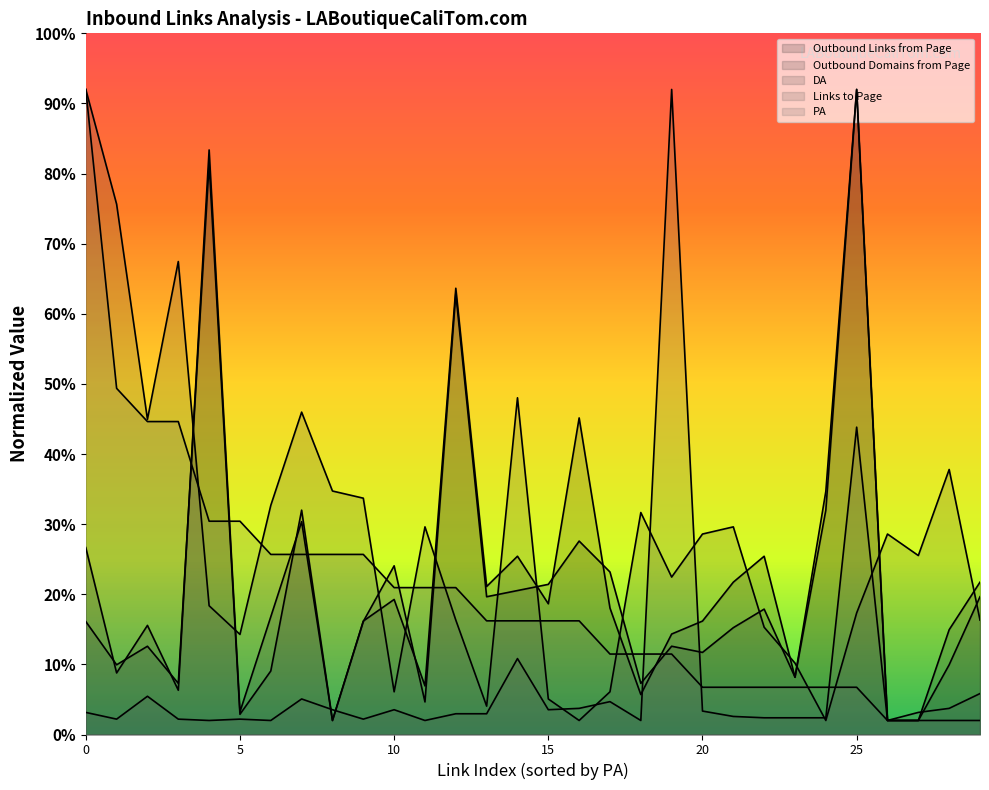

Reading right to left, extract all data points from this chart.

Outbound Links from Page: 21.7	14.9	2.0	2.0	92.0	34.7	8.2	25.4	21.7	16.2	14.3	5.7	18.0	45.2	18.6	25.4	21.1	63.6	6.9	19.3	16.2	2.0	30.4	16.8	3.2	83.4	6.3	15.6	8.8	26.7
Outbound Domains from Page: 19.6	9.9	2.0	2.0	92.0	32.0	8.2	17.9	15.2	11.7	12.6	7.3	23.2	27.6	21.4	20.5	19.6	62.9	4.6	24.1	16.1	2.0	32.0	9.1	2.9	81.4	7.3	12.6	9.9	16.1
DA: 16.3	37.8	25.5	28.6	17.3	2.0	10.2	15.3	29.6	28.6	22.5	31.7	6.1	2.0	5.1	48.0	4.0	16.3	29.6	6.1	33.7	34.7	46.0	32.7	14.3	18.4	67.5	45.0	75.6	92.0
Links to Page: 5.8	3.7	3.2	2.0	43.8	2.4	2.4	2.4	2.6	3.3	92.0	2.0	4.7	3.7	3.5	10.8	3.0	3.0	2.0	3.5	2.2	3.5	5.1	2.0	2.2	2.0	2.2	5.5	2.2	3.2
PA: 2.0	2.0	2.0	2.0	6.7	6.7	6.7	6.7	6.7	6.7	11.5	11.5	11.5	16.2	16.2	16.2	16.2	20.9	20.9	20.9	25.7	25.7	25.7	25.7	30.4	30.4	44.6	44.6	49.4	92.0